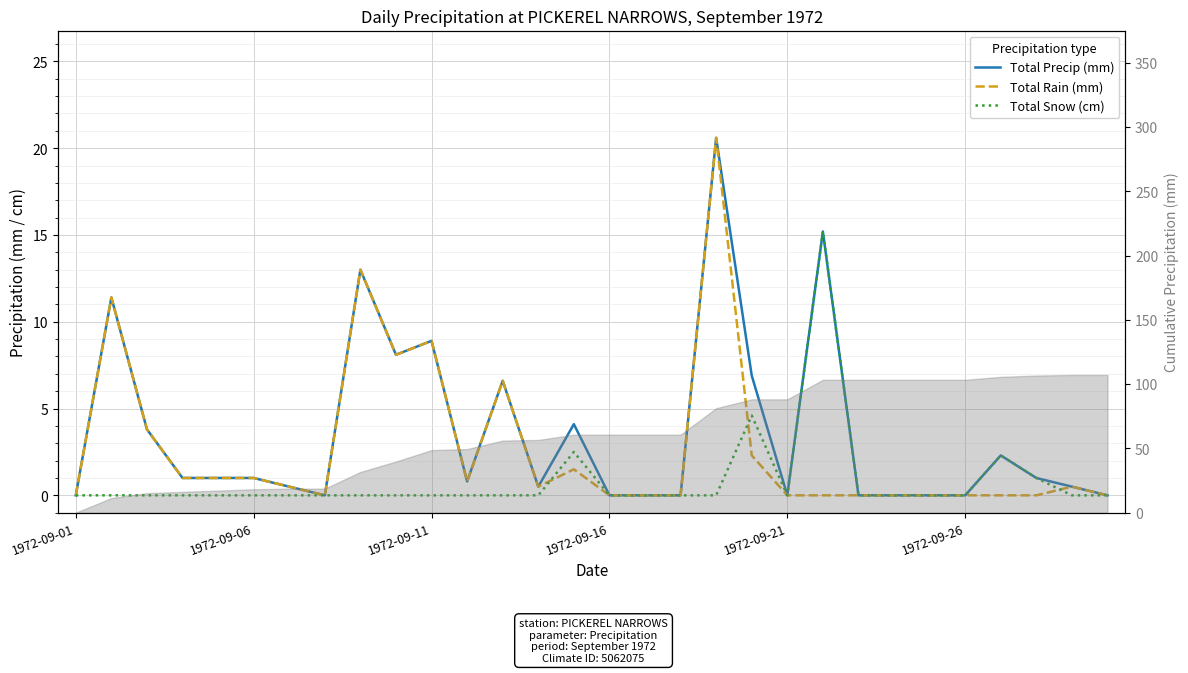

True or false: Total Rain (mm) and Total Precip (mm) intersect in this chart.

False